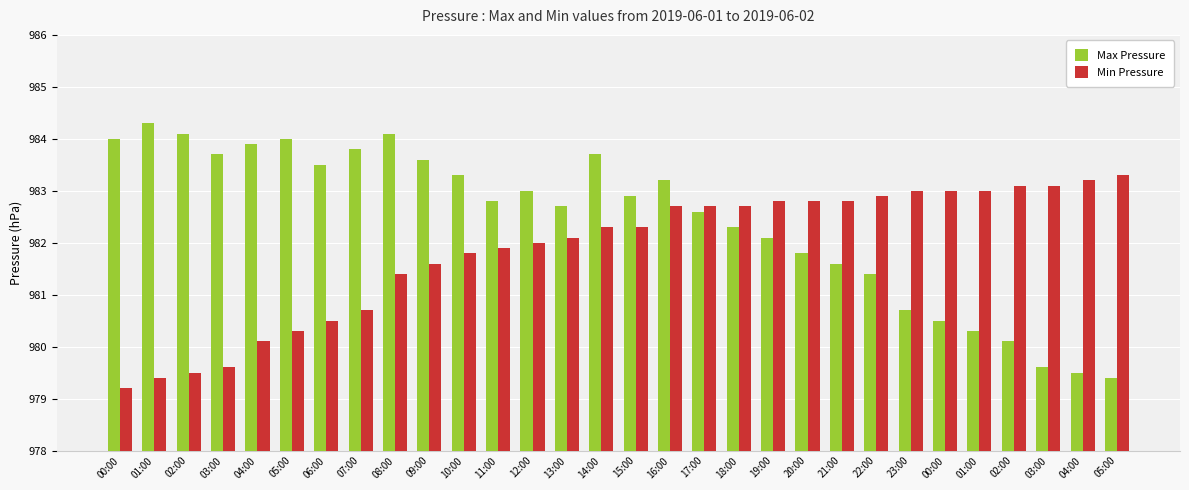

Count the number of categories in the chart.

30